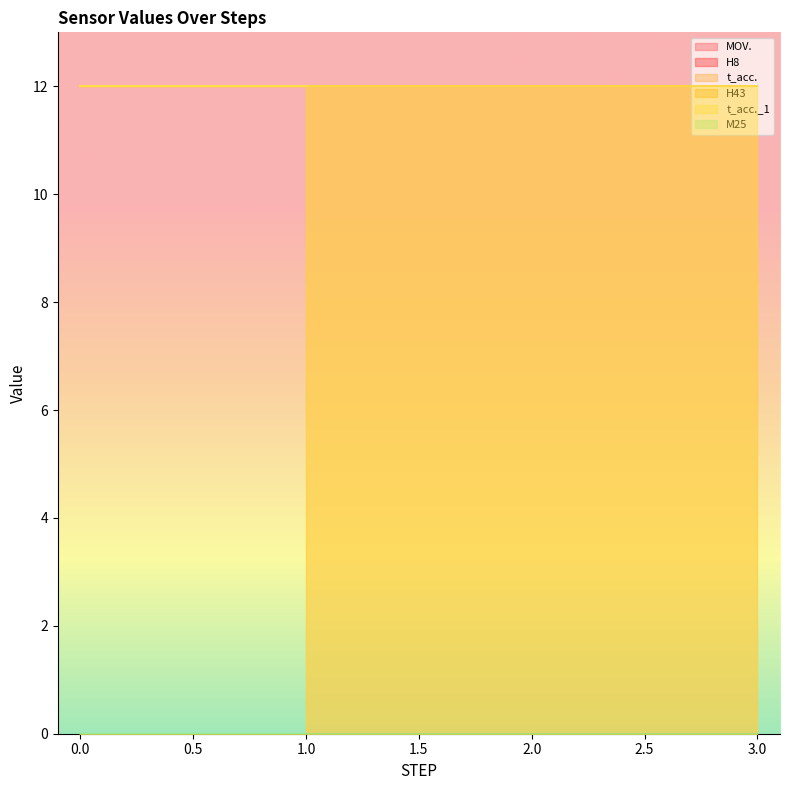

List the series in order of their peak value, highest first.

t_acc., t_acc._1, MOV., H8, H43, M25